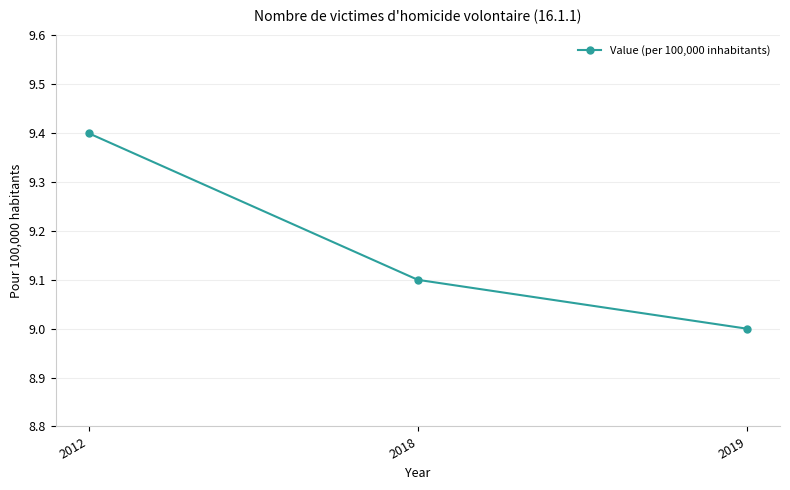

Which category has the highest value across all series?

2012